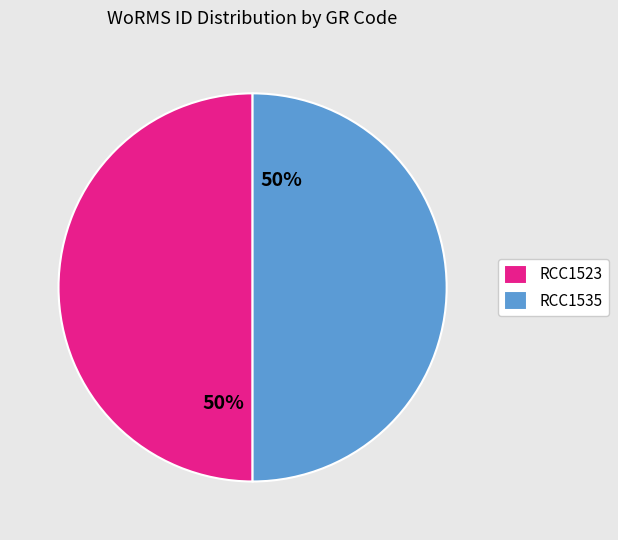

How many slices are in this pie chart?

2